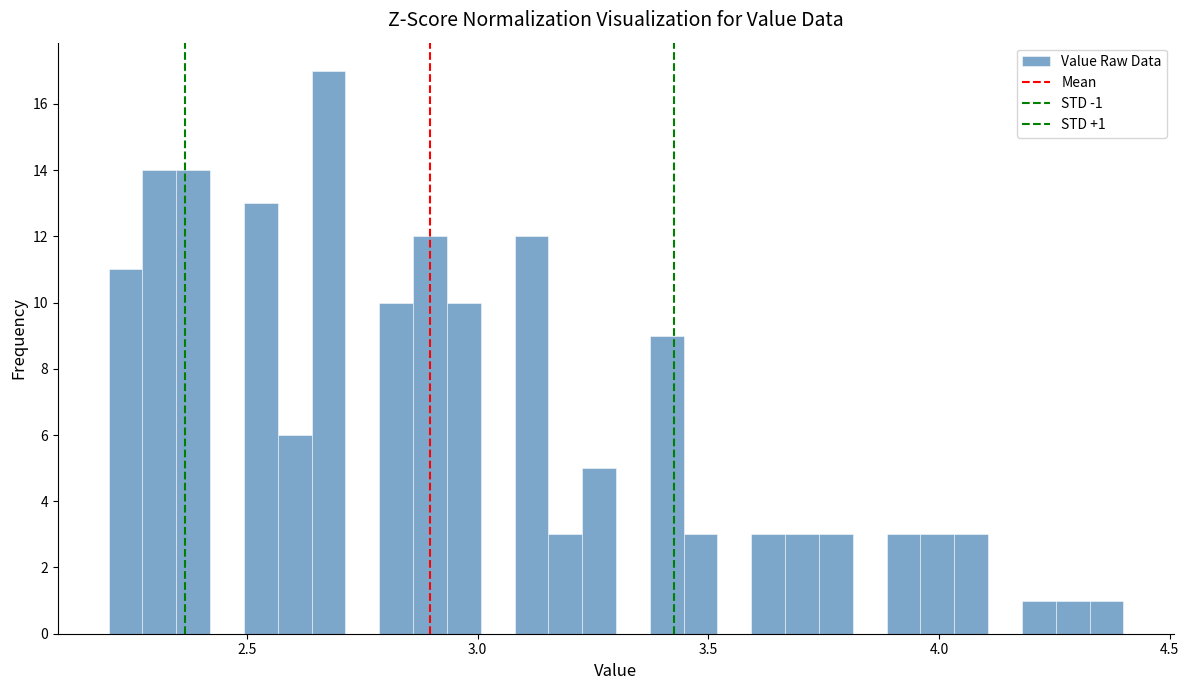

Read against the x-axis, roughly where is the centre of the tallest bar?

2.70